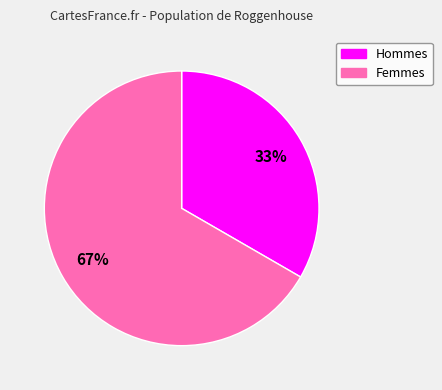

To the nearest percent, what is the average slice percentage?

50%